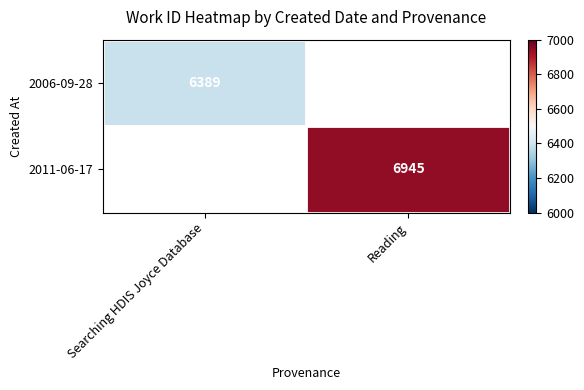

Is the value of 2011-06-17 at Reading greater than the value of 2006-09-28 at Searching HDIS Joyce Database?

Yes